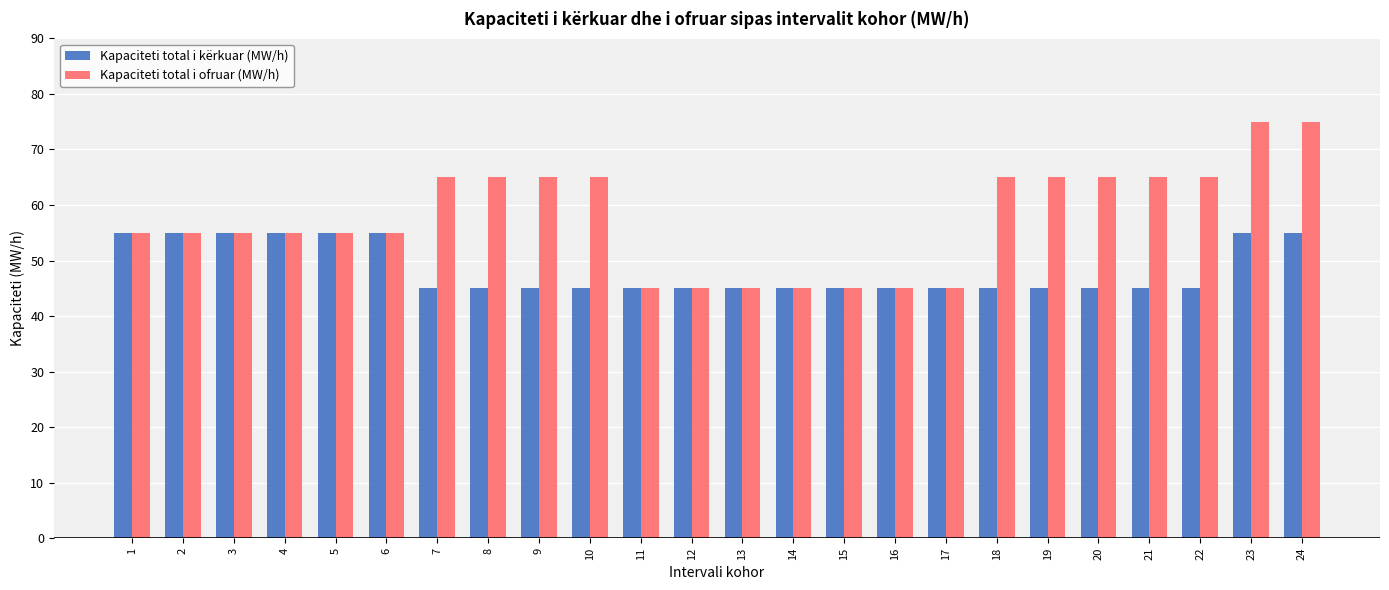

What is the maximum value shown in the chart?

75